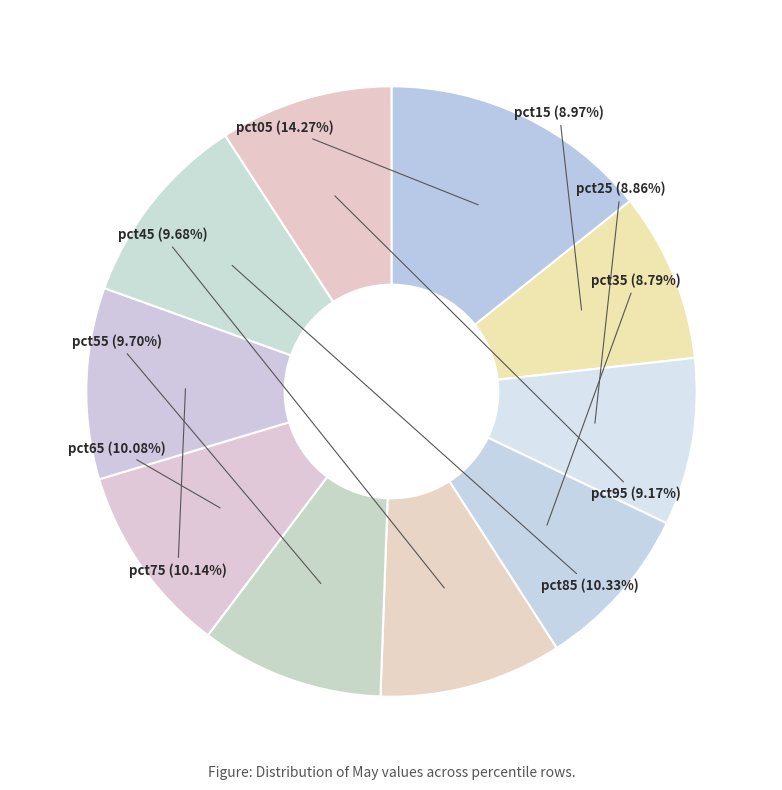

Which has a higher value, pct05 or pct85?

pct05